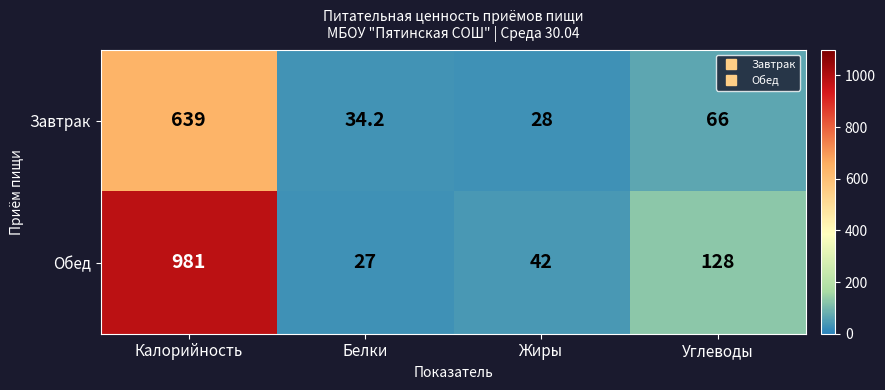

Which series changed the most between Калорийность and Углеводы?

Обед